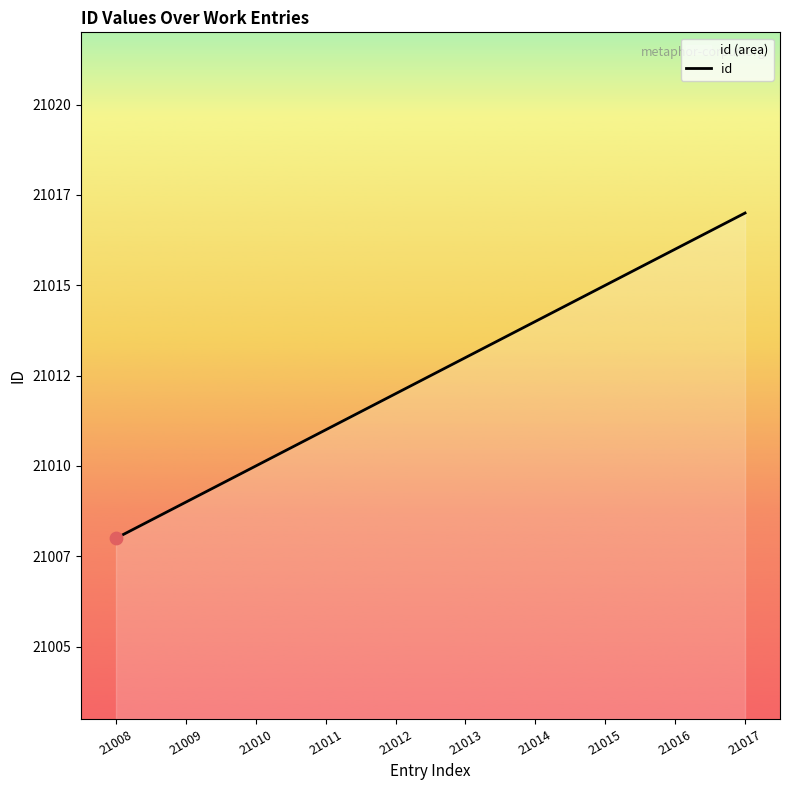

What is the ratio of the value at 21010 to the value at 21009?

1.0